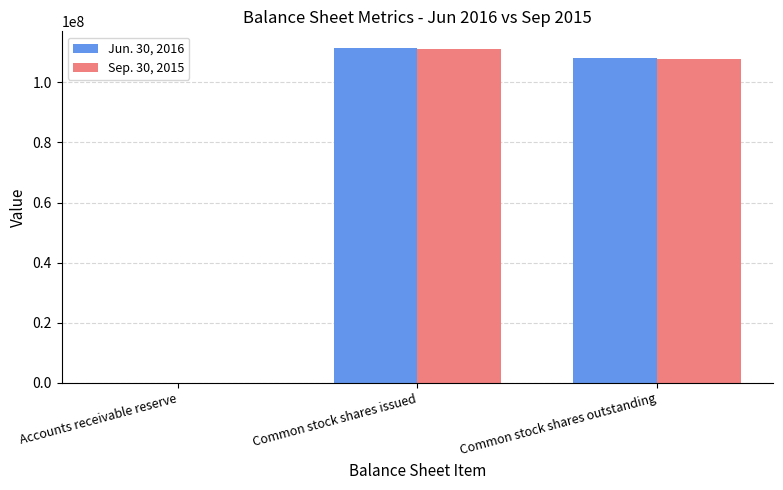

Reading left to right, transcribe all the data shown in this chart.

Jun. 30, 2016: Accounts receivable reserve=1828	Common stock shares issued=111383982	Common stock shares outstanding=108063579
Sep. 30, 2015: Accounts receivable reserve=6181	Common stock shares issued=110987546	Common stock shares outstanding=107767915